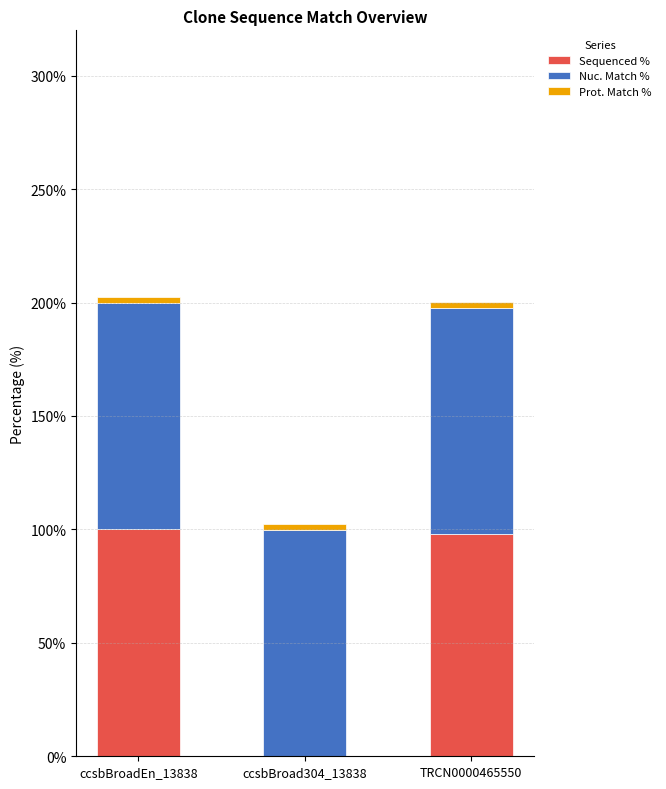

Count the number of categories in the chart.

3